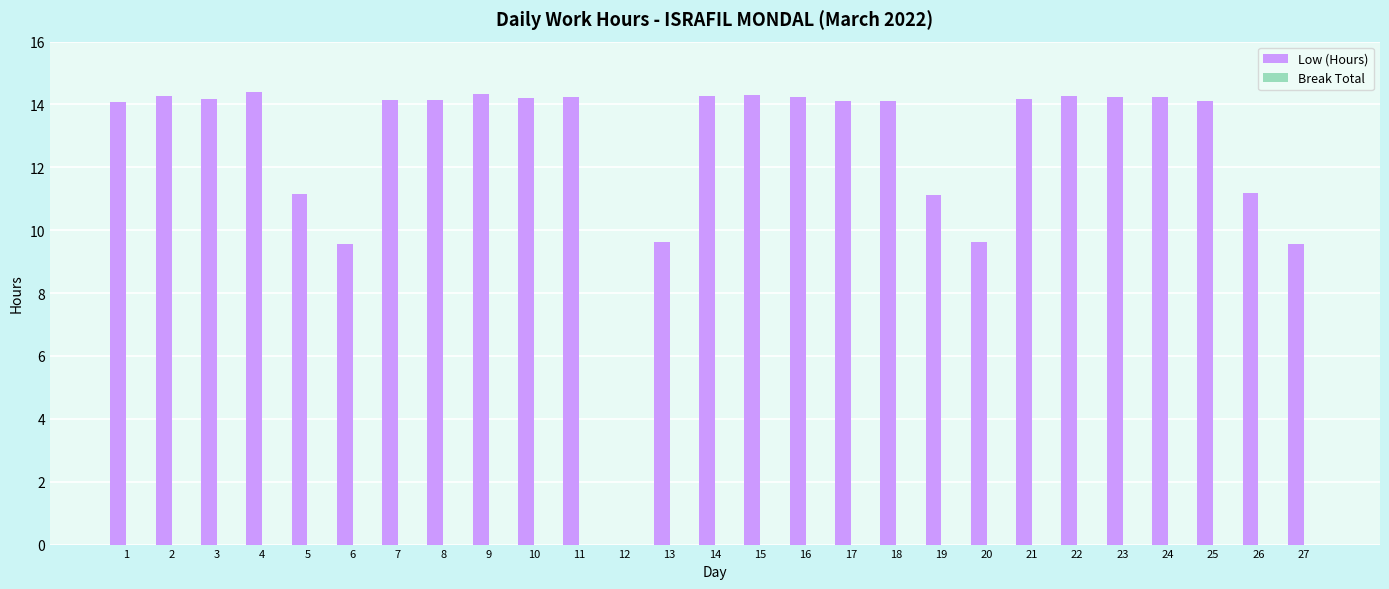

What is the change in value from 12 to 17?

+14.1